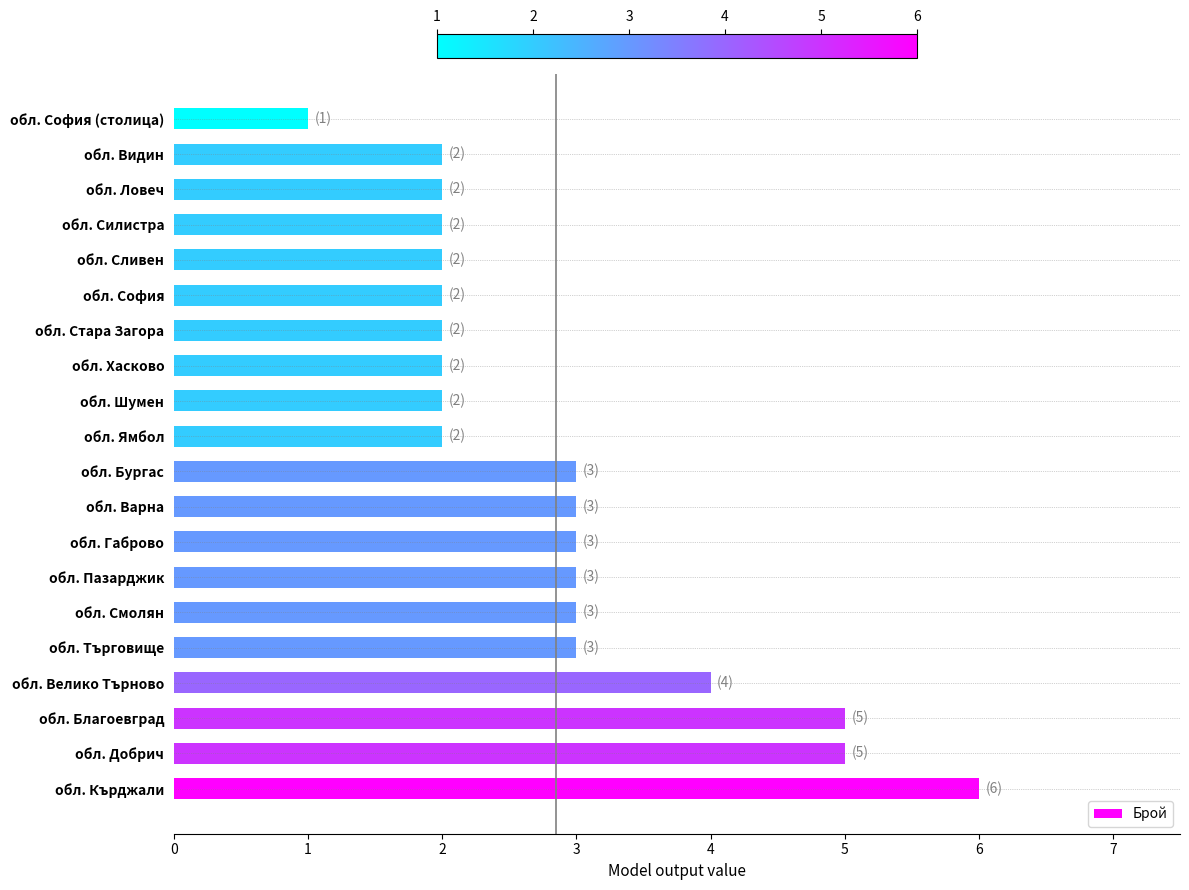

What is the sum of all values?

57